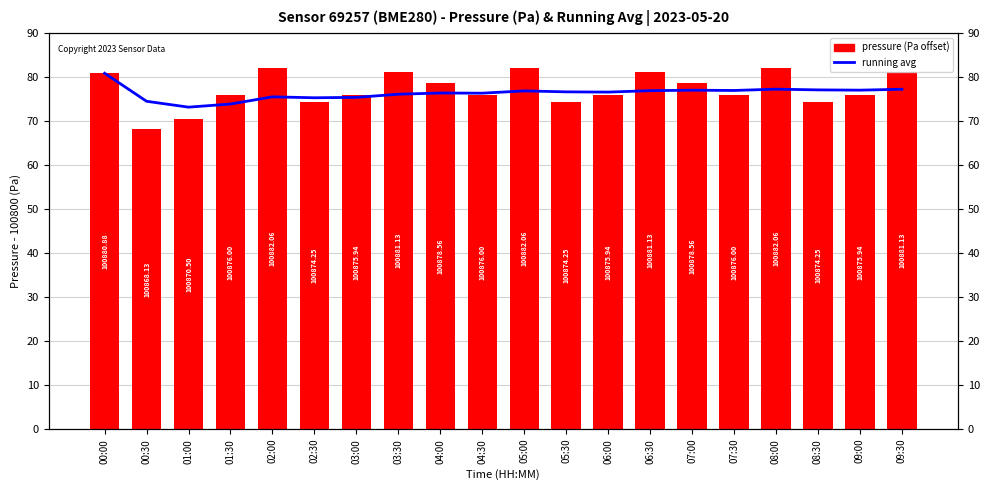

What are all the series names shown in the legend?

running avg, pressure